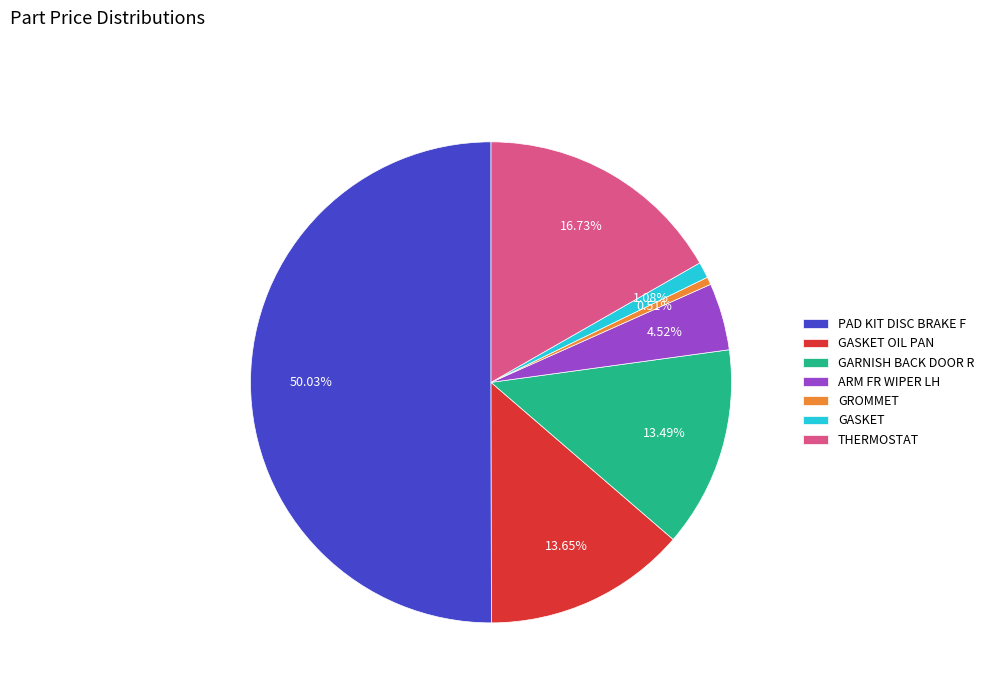

Which category has the biggest portion of the pie?

PAD KIT DISC BRAKE F